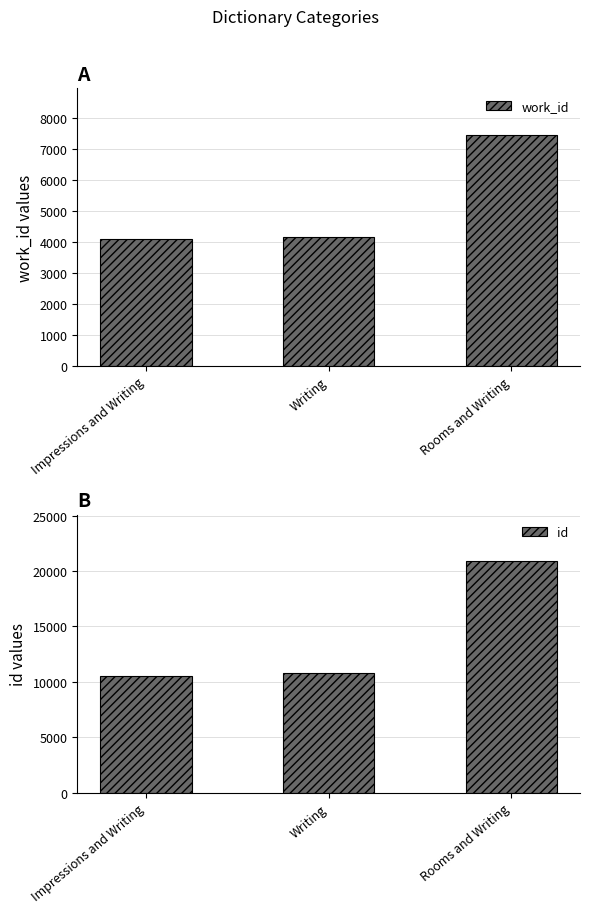

How many bars are there in total?

6